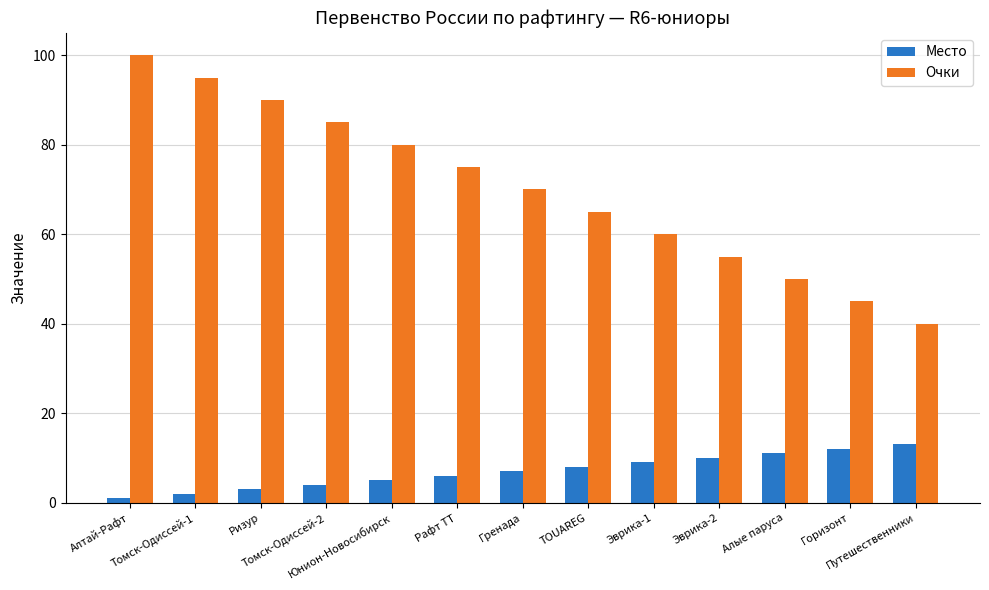

Reading left to right, what are all the values shown in this chart?

Место: 1	2	3	4	5	6	7	8	9	10	11	12	13
Очки: 100	95	90	85	80	75	70	65	60	55	50	45	40